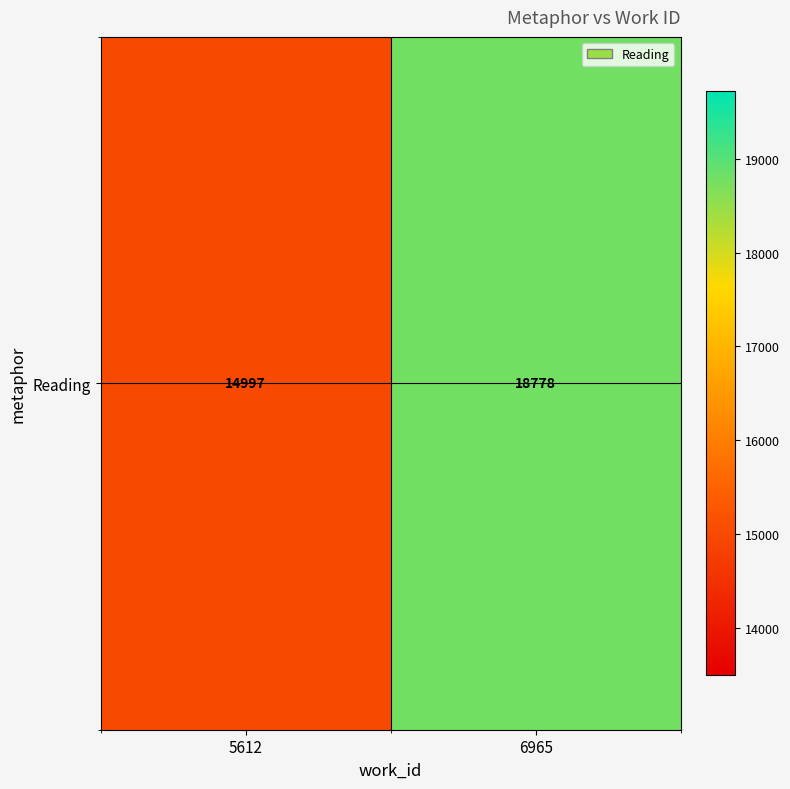

Where is the data nearest to the value 16887?

5612